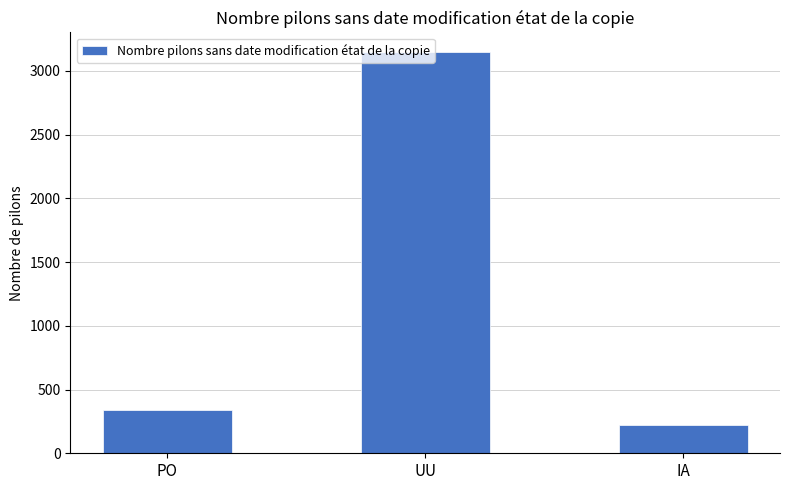

Which category has the highest value across all series?

UU